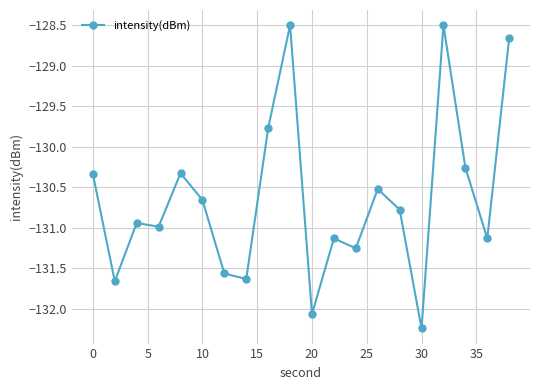

What is the greatest value displayed?

-128.5